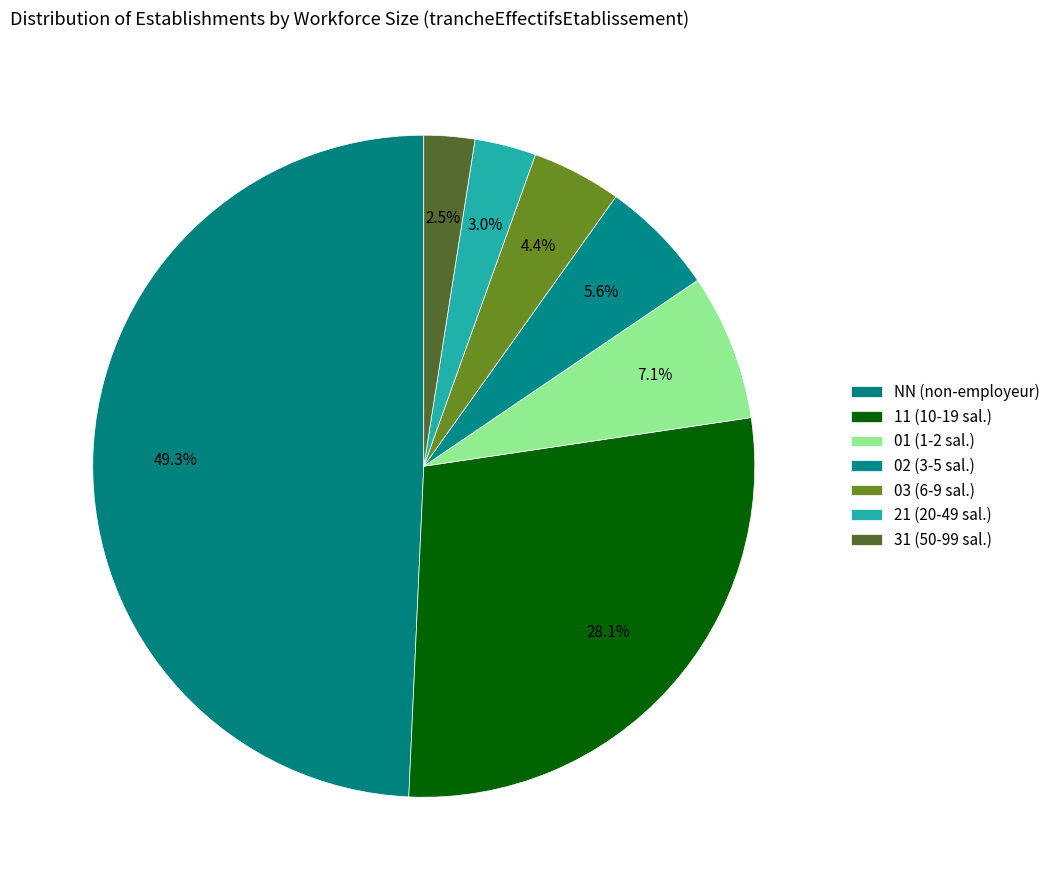

How many slices are in this pie chart?

7